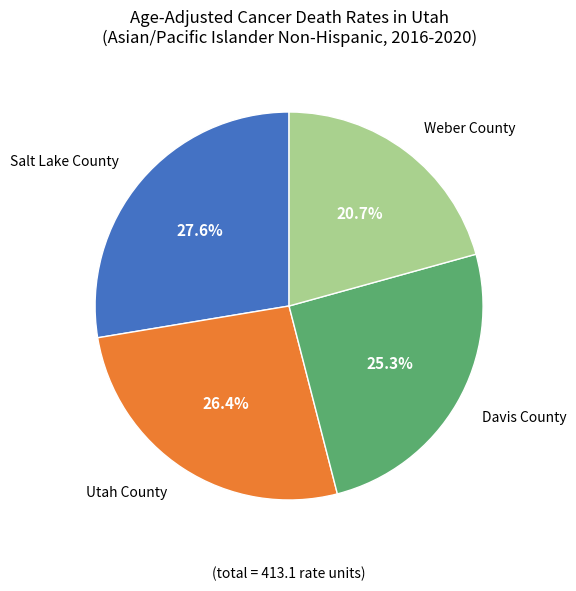

To the nearest percent, what is the average slice percentage?

25%